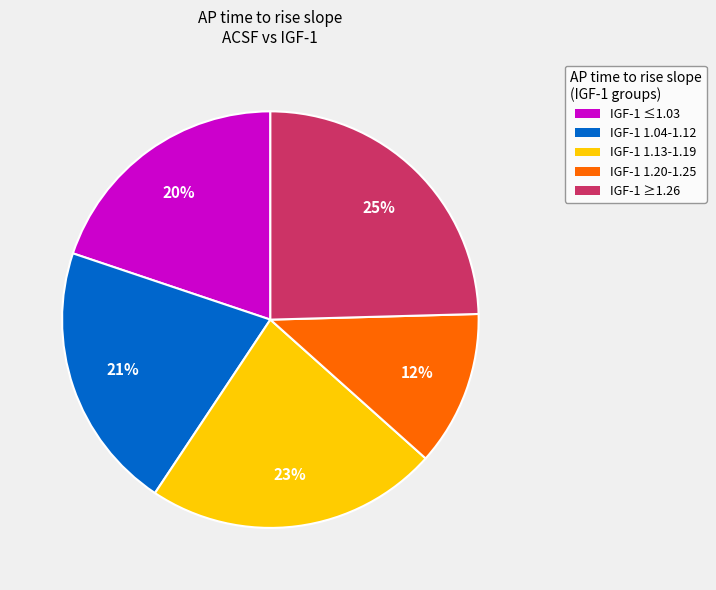

Does any single category account for the majority?

No